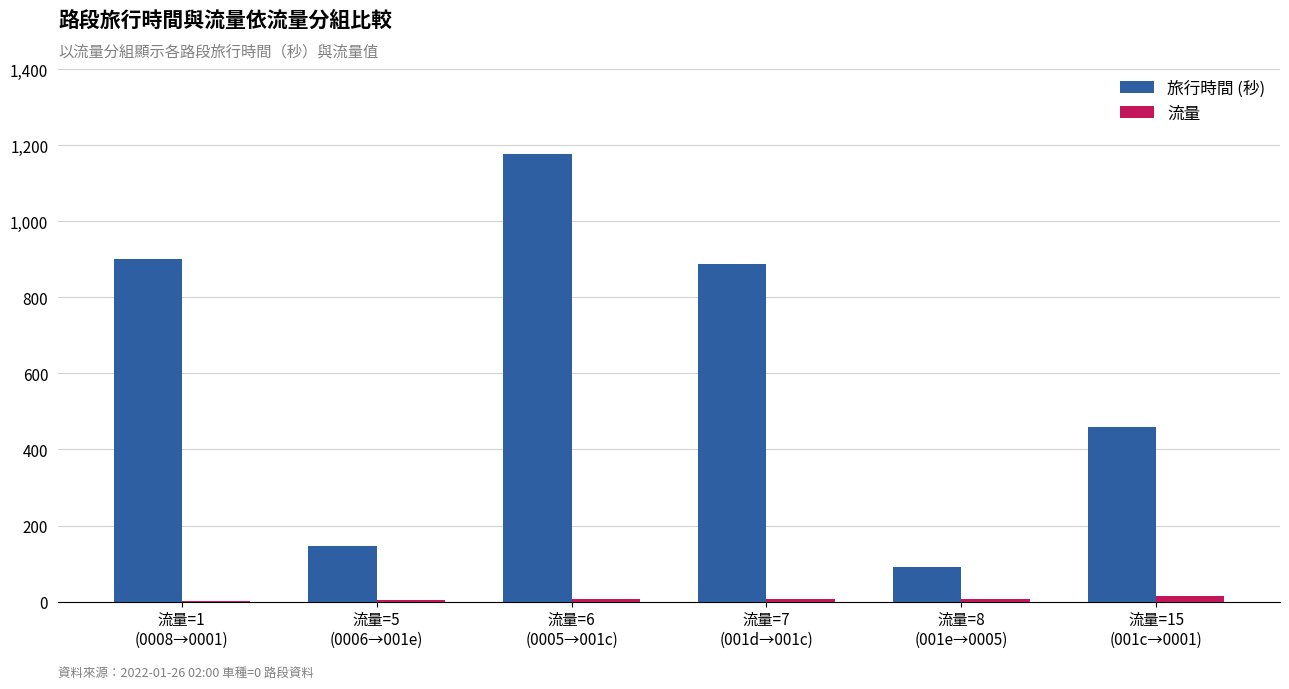

What is the total value across all series at 流量=5
(0006→001e)?

152